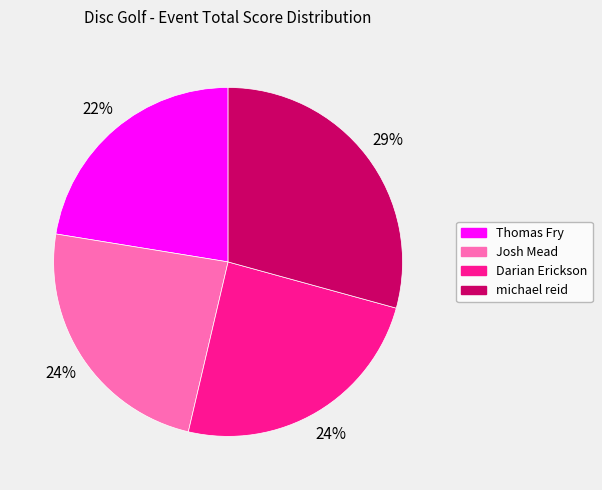

Is the sum of michael reid and Thomas Fry greater than half?

Yes